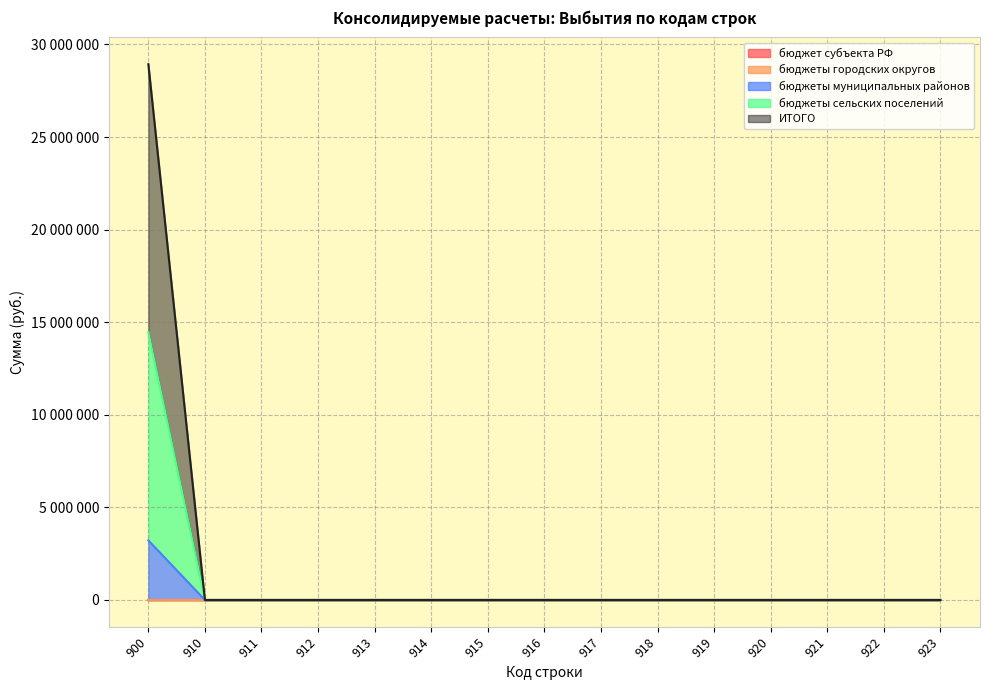

Which label corresponds to the largest value in the chart?

900